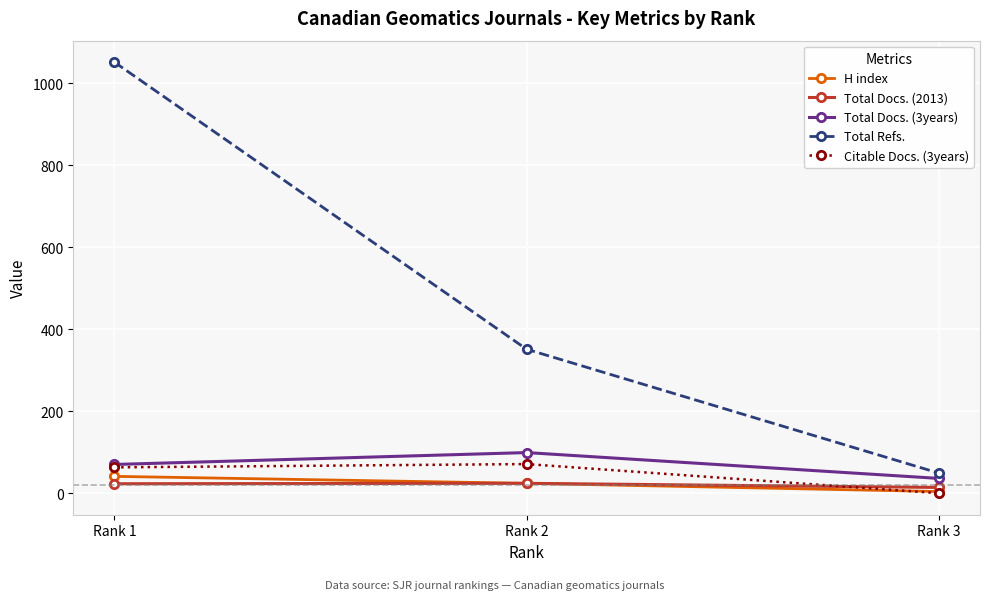

Is it true that H index equals 4 at Rank 3?

True